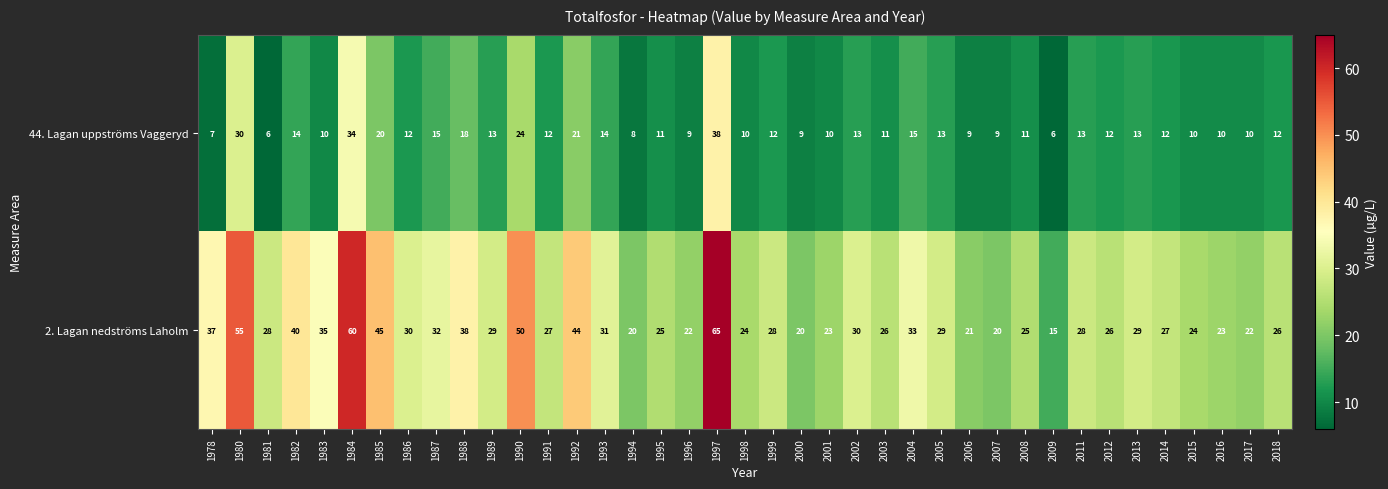

Which series has the widest spread of values?

2. Lagan nedströms Laholm